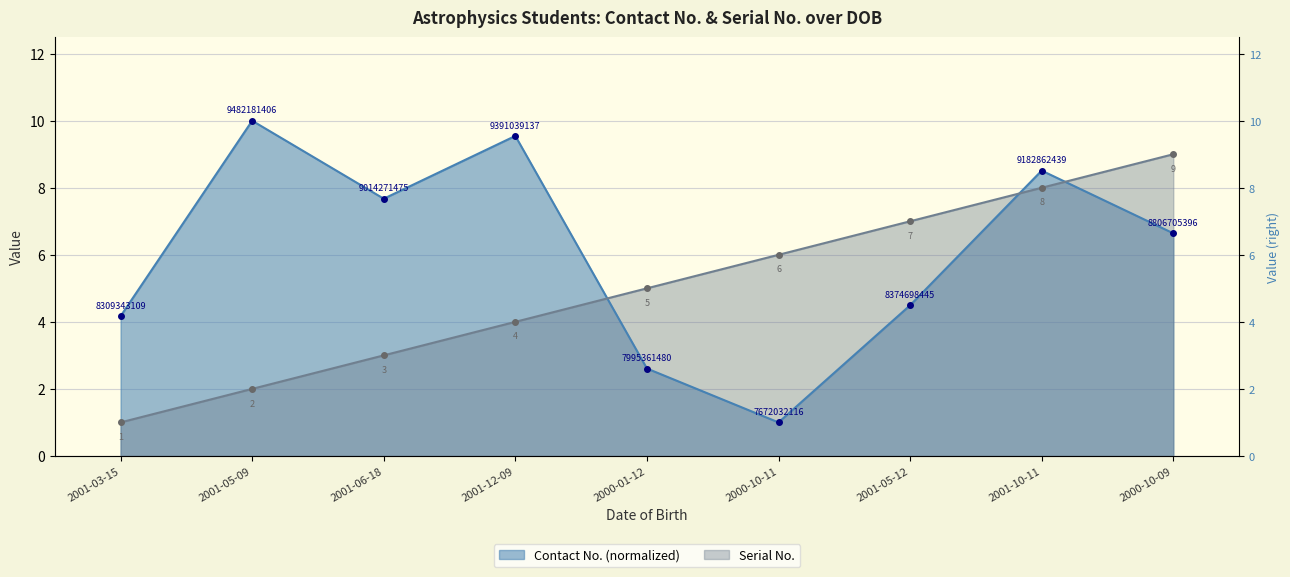

What is the sum of all Serial No. values?

45.0